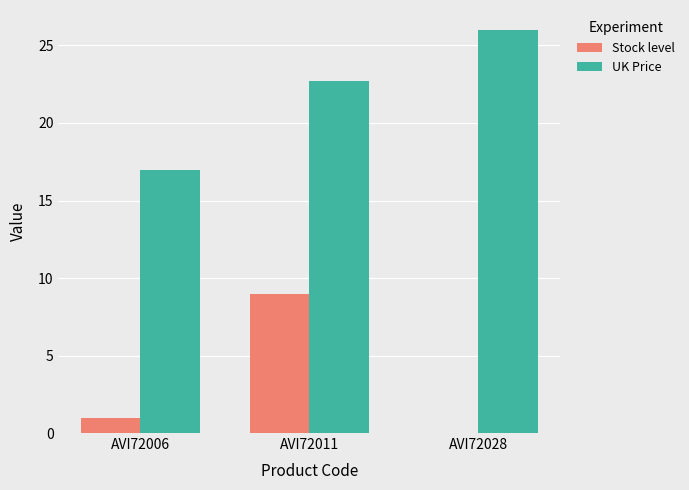

At which label is Stock level closest to 4?

AVI72006